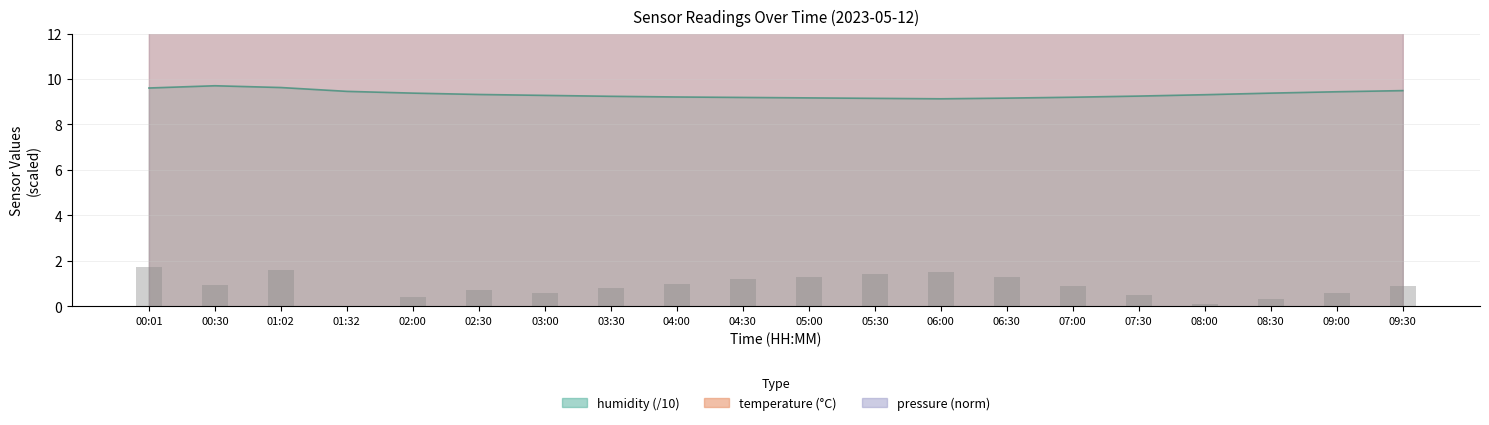

At 08:30, list the series in order from largest to smallest.

pressure_norm, temperature, humidity